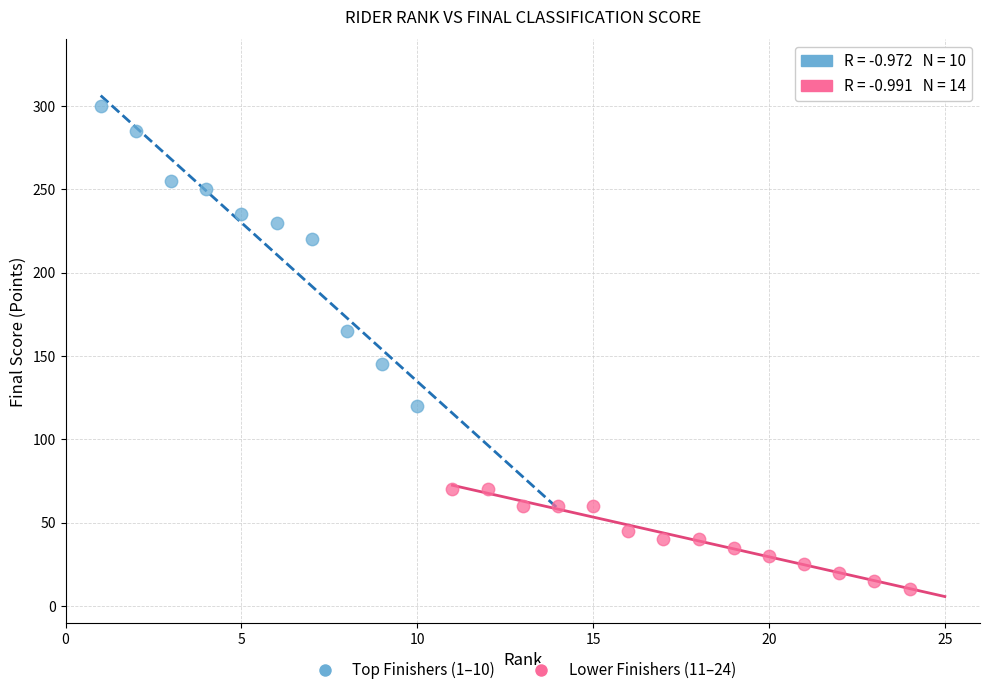

Which series reaches the minimum Y coordinate?

Lower Finishers (11–24)